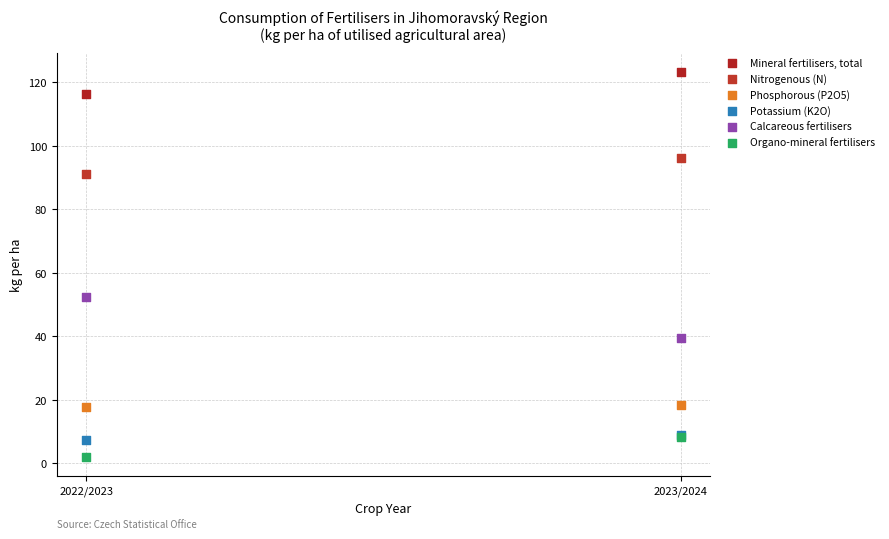

Across all series, what Y value is closest to 62?

52.4